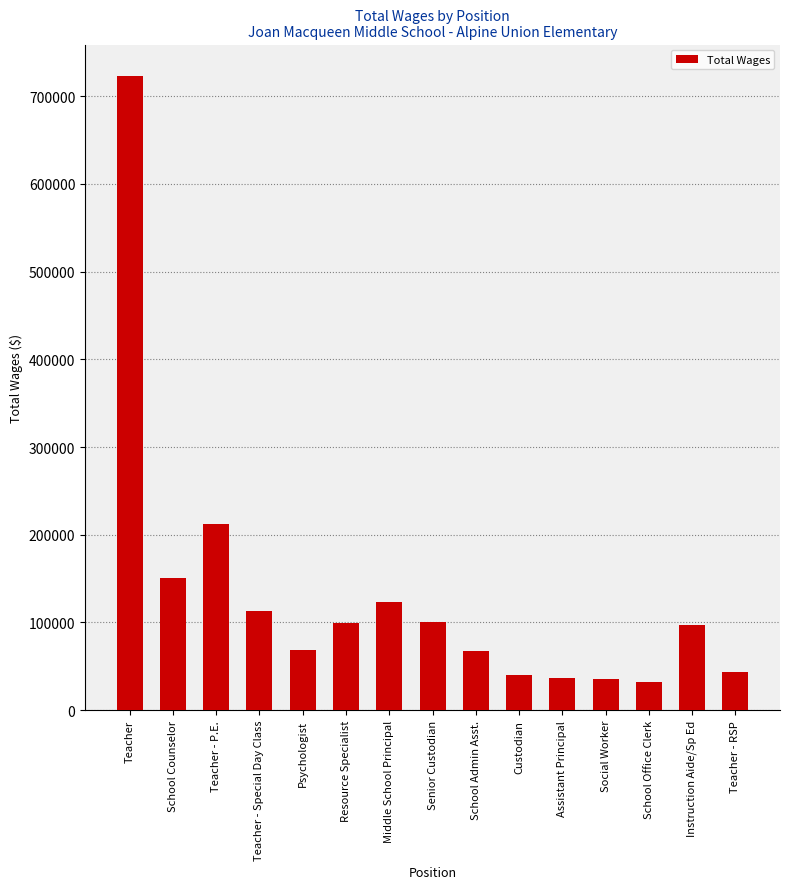

Which category has the highest value across all series?

Teacher